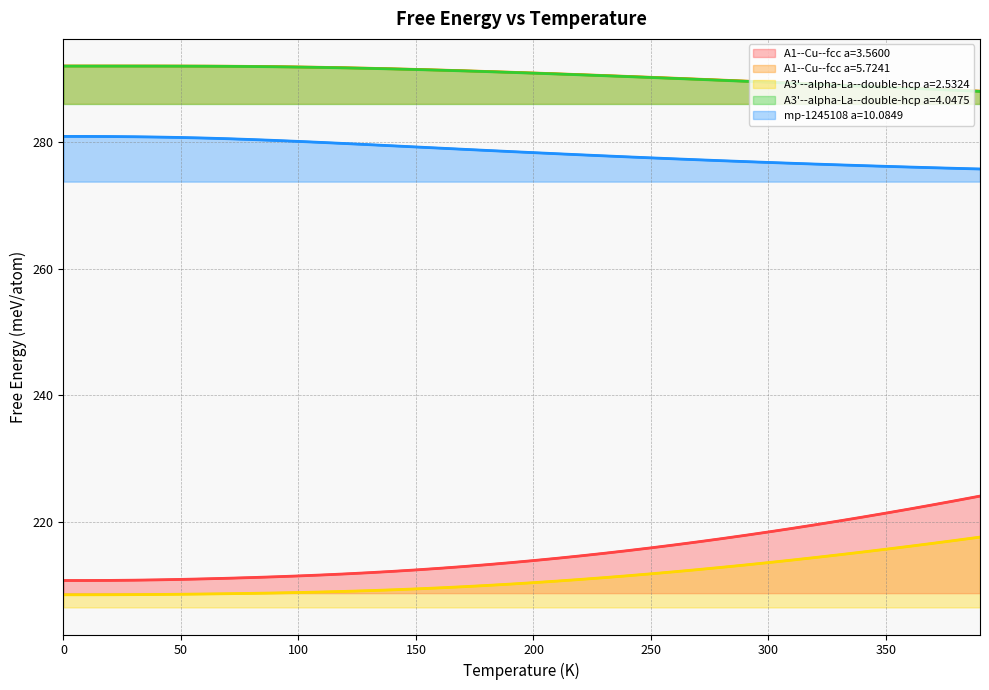

Which series has the largest total across all categories?

A1--Cu--fcc a=5.7241